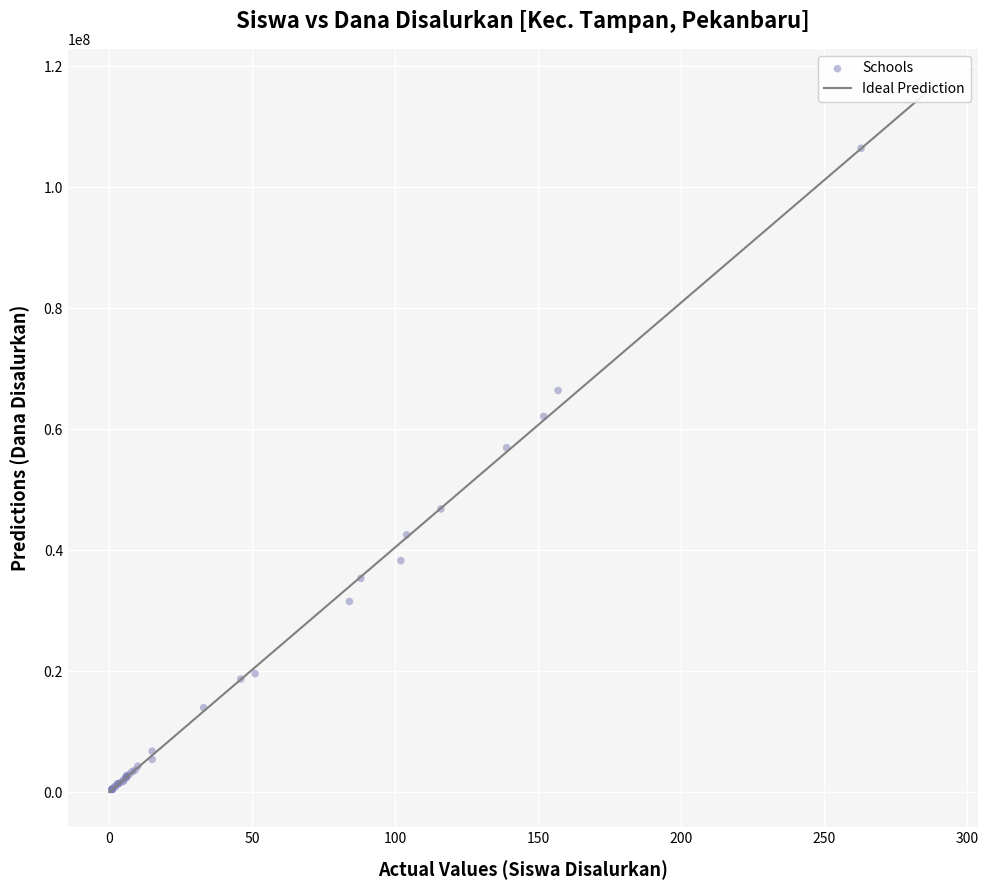

What Y value in the scatter plot is closest to 53437500?

56925000